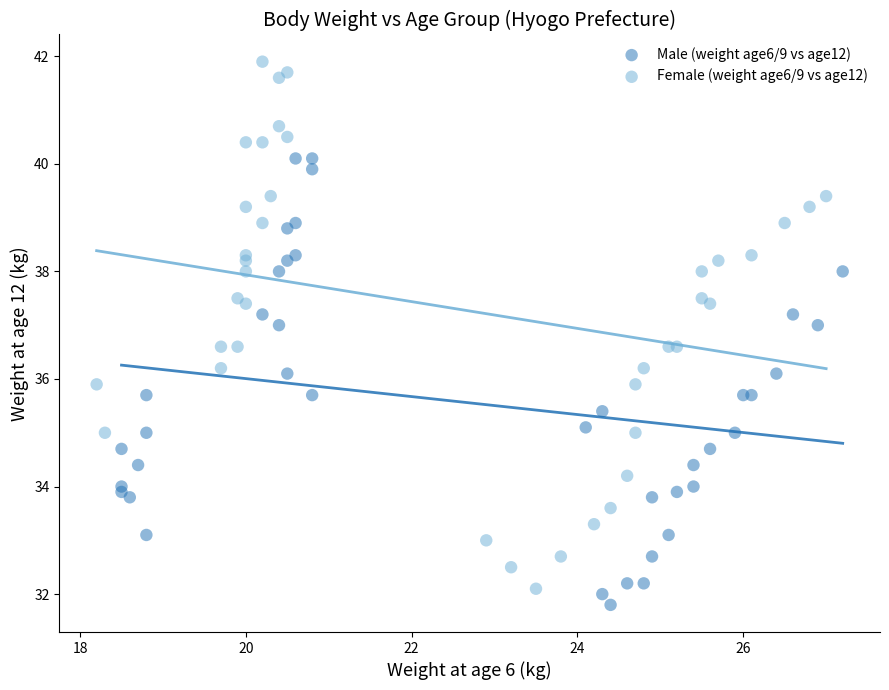

Which series contains the highest Y value?

Female (weight age6/9 vs age12)